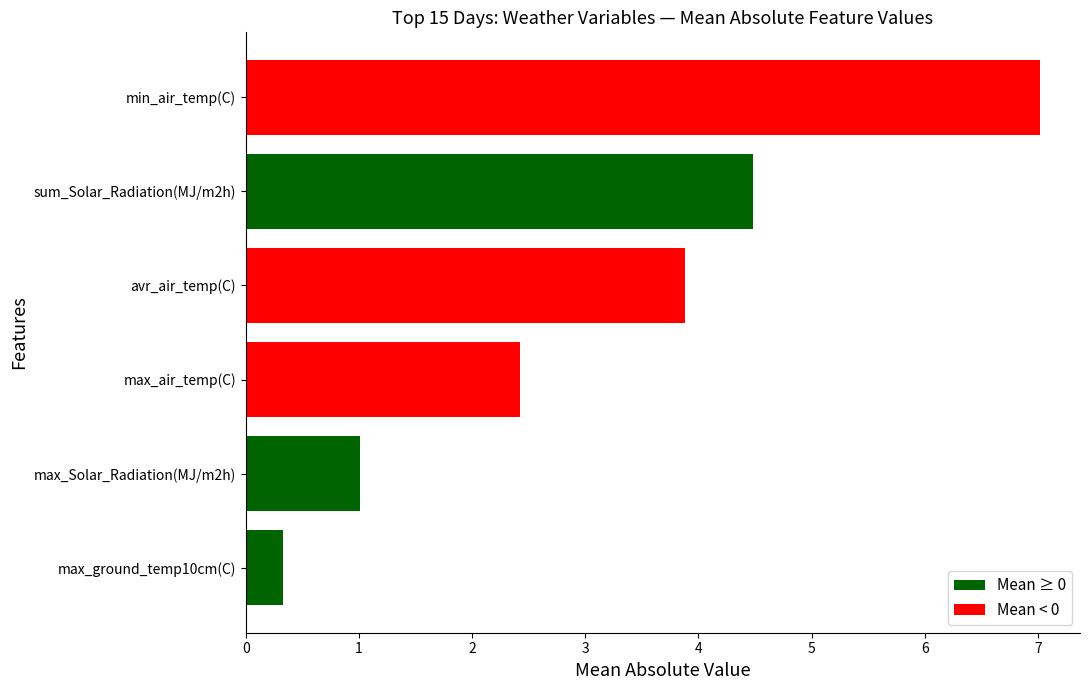

Reading top to bottom, extract all data points from this chart.

min_air_temp(C)=7.0	sum_Solar_Radiation(MJ/m2h)=4.5	avr_air_temp(C)=3.9	max_air_temp(C)=2.4	max_Solar_Radiation(MJ/m2h)=1.0	max_ground_temp10cm(C)=0.3